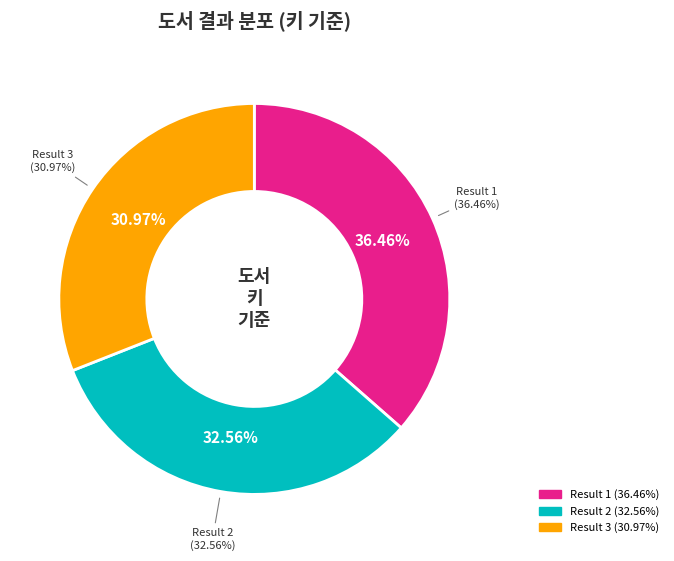

Combined, do Result 3 (Great Expectations eBook) and Result 1 (Tale of Two Cities eBook) account for over 50%?

Yes